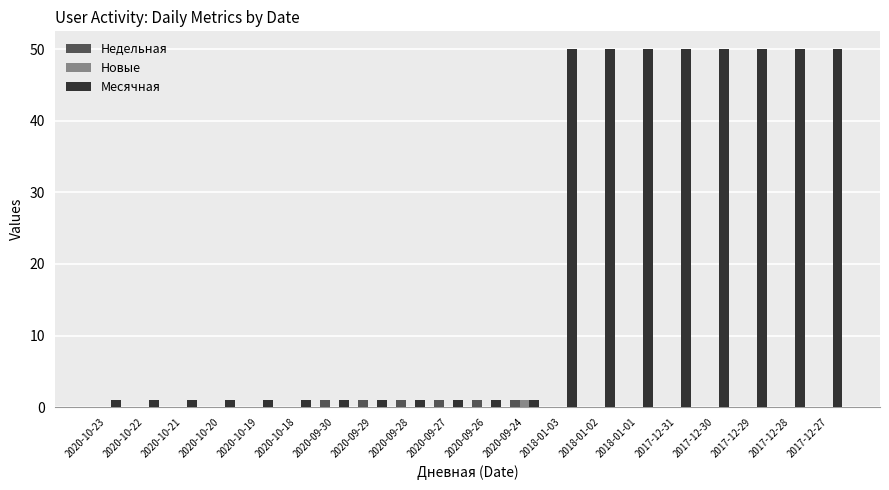

Reading left to right, list all the values displayed in this chart.

Недельная: 0	0	0	0	0	0	1	1	1	1	1	1	0	0	0	0	0	0	0	0
Новые: 0	0	0	0	0	0	0	0	0	0	0	1	0	0	0	0	0	0	0	0
Месячная: 1	1	1	1	1	1	1	1	1	1	1	1	50	50	50	50	50	50	50	50